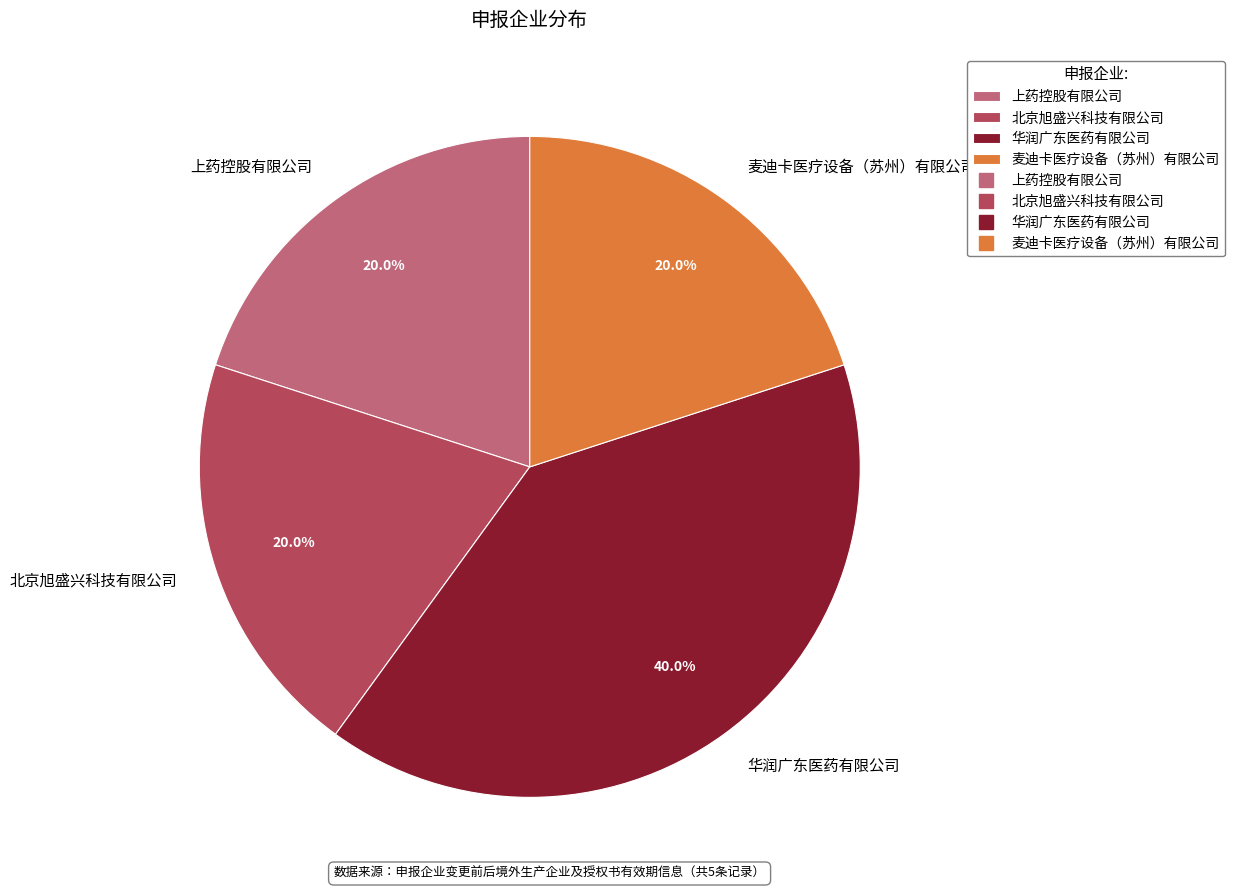

To the nearest percent, what portion does 华润广东医药有限公司 represent?

40%